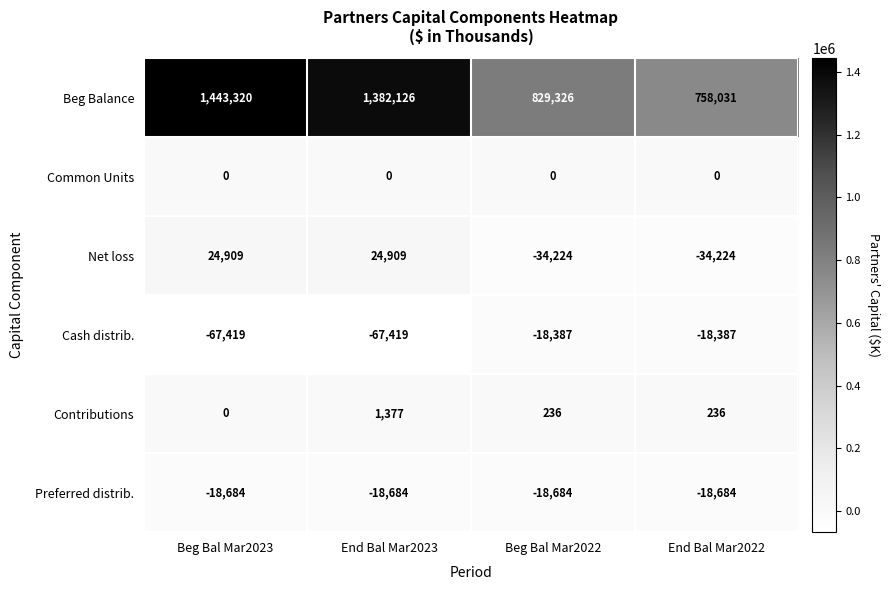

True or false: Common Units has a value of 0 at Beg Bal Mar2022.

True